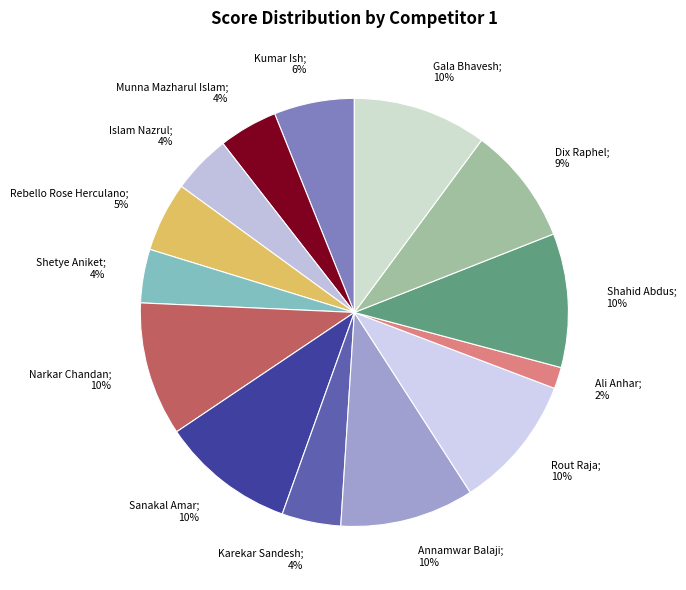

To the nearest percent, what is the combined percentage of Shahid Abdus and Rout Raja?

20%